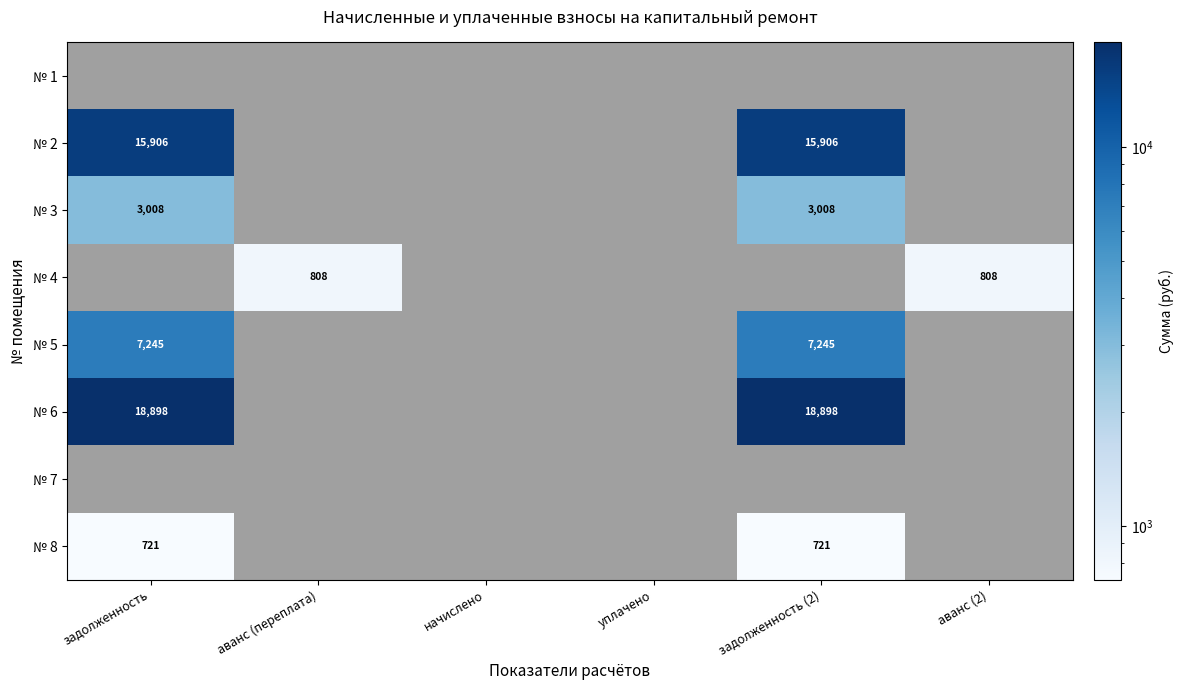

True or false: № 6 has a value of 33346 at задолженность (2).

False